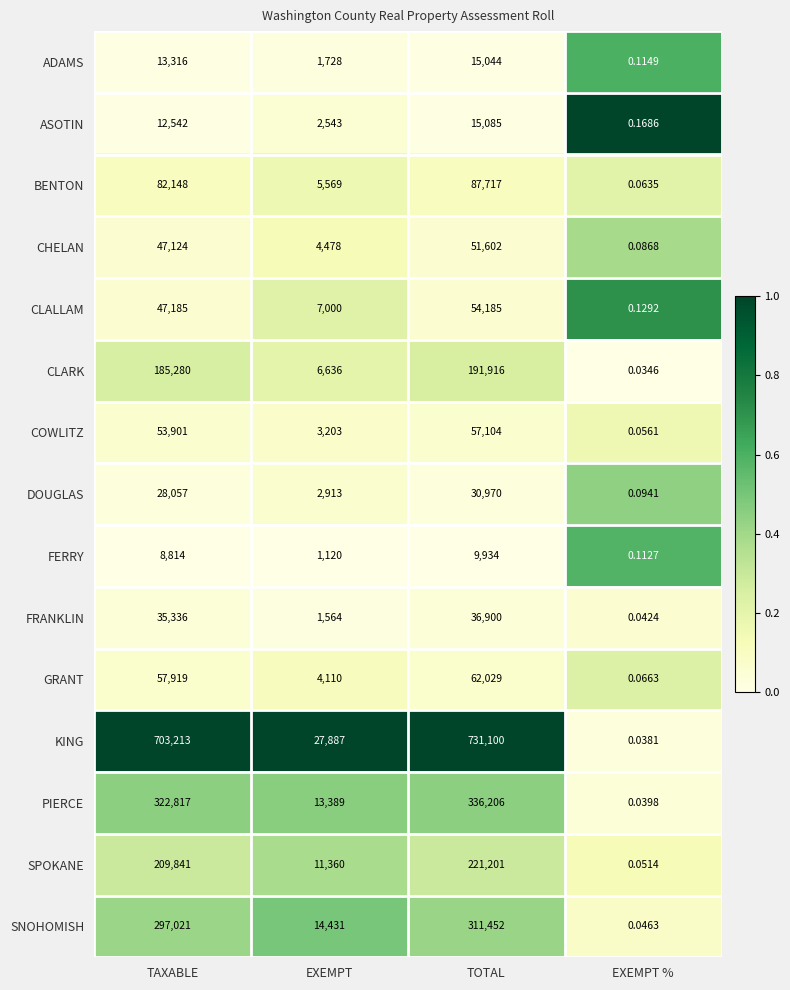

What is the total value across all series at TOTAL?

2212445.0